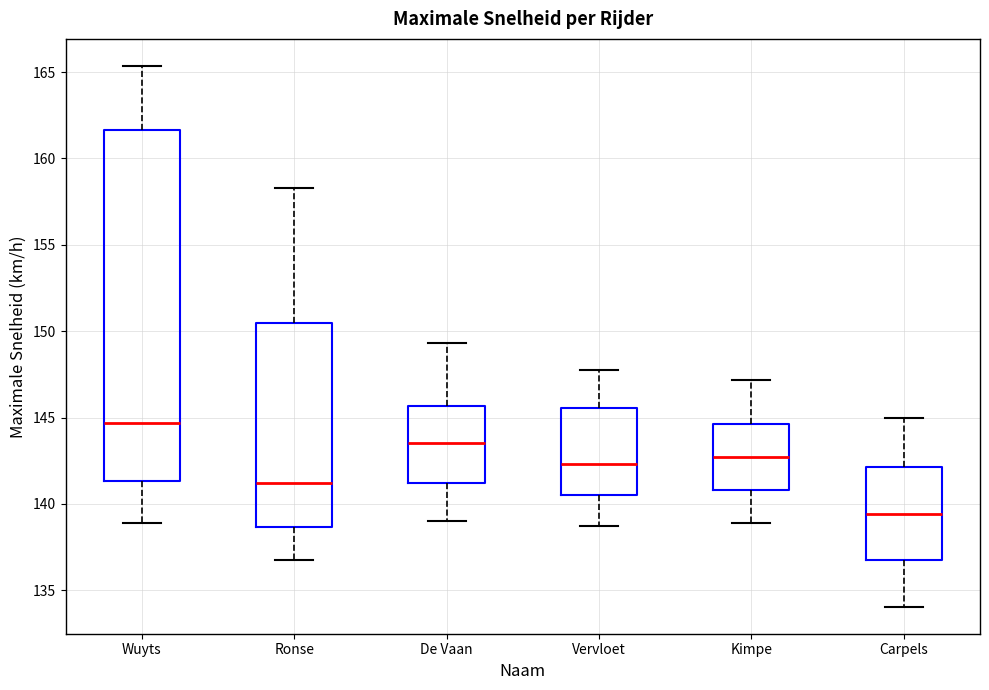

Reading left to right, transcribe this box plot: for each box, give where its median line is, the range the box spans, and where its two whiskers end, as read against the y-axis. The values are not printed on the chart, so give them approximately, as read against the axis.

Wuyts: median 144.5, box 141.5 to 161.5, whiskers 139.0 to 165.5
Ronse: median 141.0, box 138.5 to 150.5, whiskers 137.0 to 158.5
De Vaan: median 143.5, box 141.0 to 145.5, whiskers 139.0 to 149.5
Vervloet: median 142.5, box 140.5 to 145.5, whiskers 138.5 to 148.0
Kimpe: median 142.5, box 141.0 to 144.5, whiskers 139.0 to 147.0
Carpels: median 139.5, box 136.5 to 142.0, whiskers 134.0 to 145.0